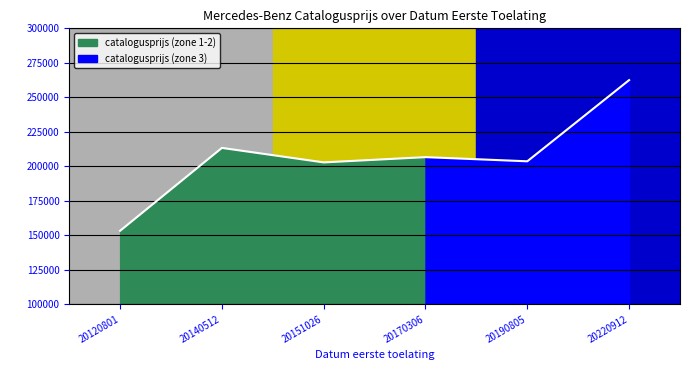

The chart shows a value of 262459 at 20220912. True or false?

True